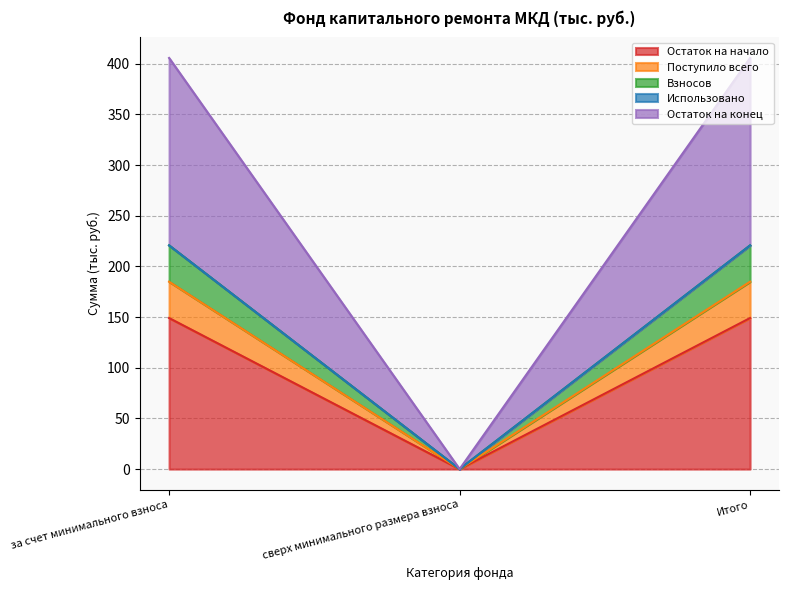

At how many categories does at least one series exceed 13?

2